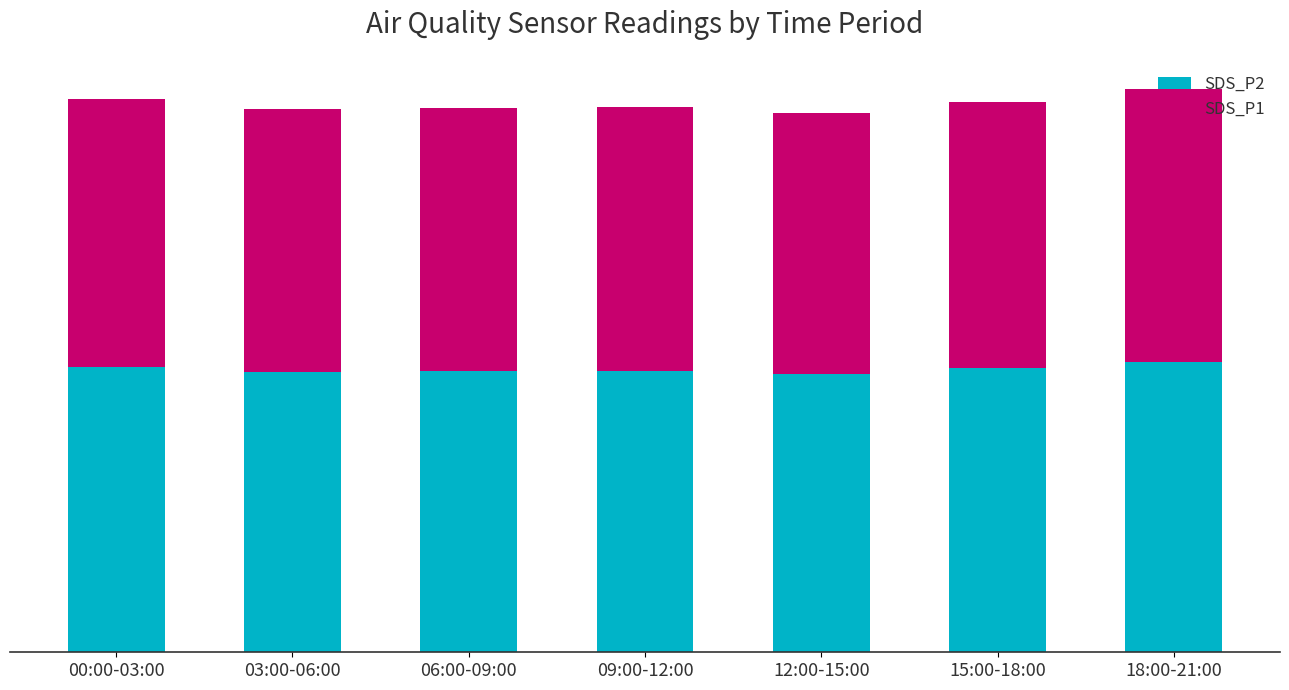

Does the chart contain any negative values?

No